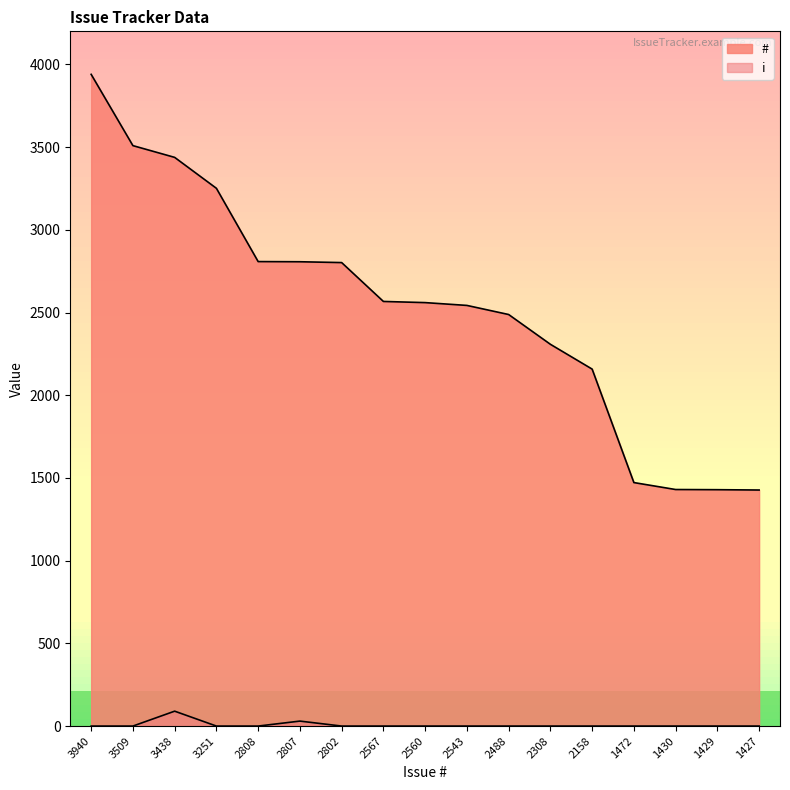

How many lines are shown in the chart?

2